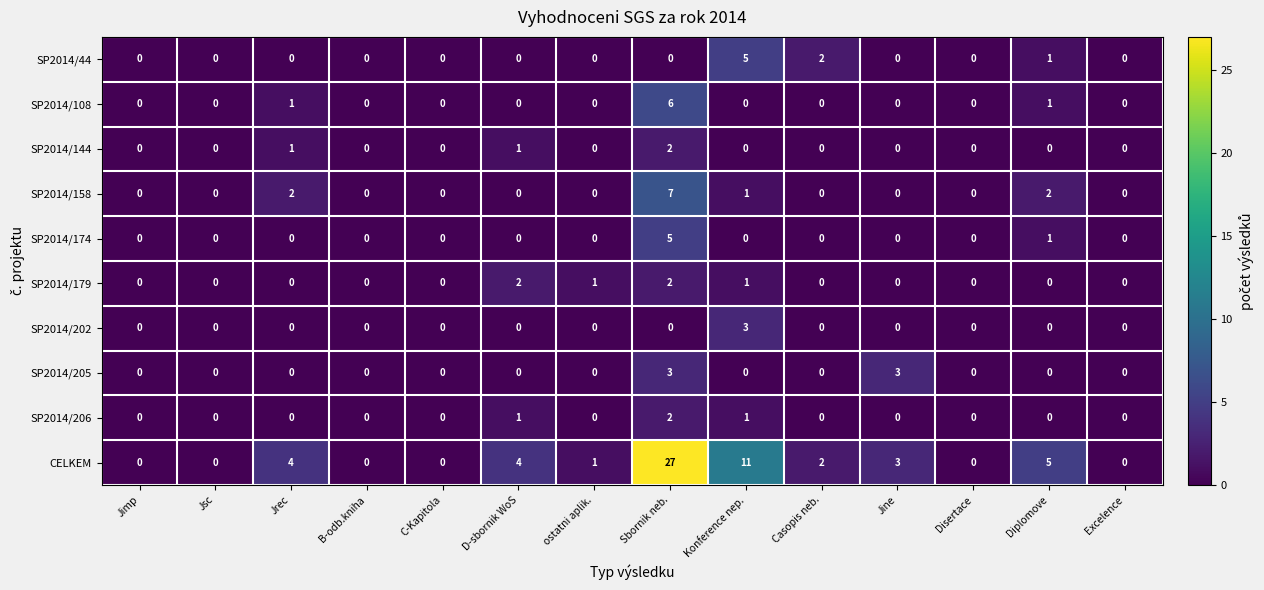

What is the sum of all SP2014/108 values?

8